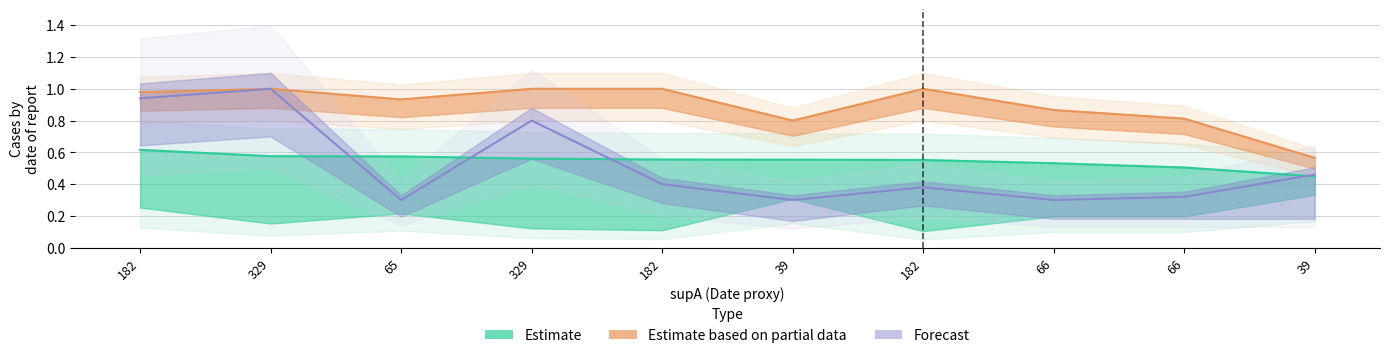

Reading left to right, list all the values displayed in this chart.

value: 0.6	0.6	0.6	0.6	0.6	0.6	0.6	0.5	0.5	0.4
supB: 0.9	1.0	0.3	0.8	0.4	0.3	0.4	0.3	0.3	0.5
condBA: 1.0	1.0	0.9	1.0	1.0	0.8	1.0	0.9	0.8	0.6